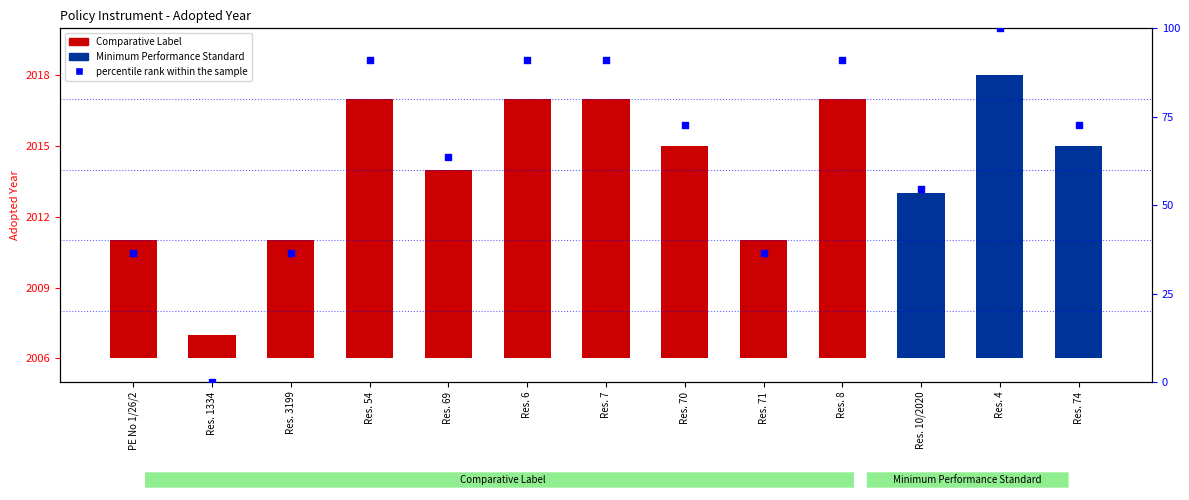

Between Res. 71 and Res. 69, which is larger?

Res. 69